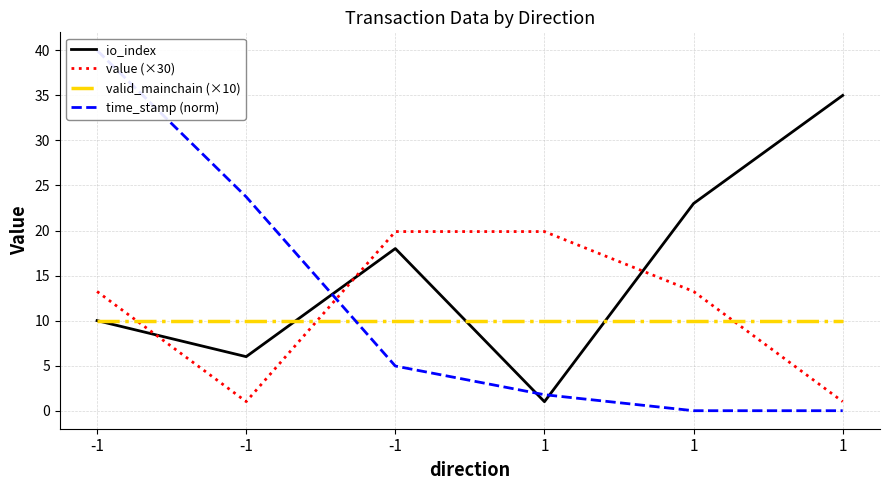

At which label does time_stamp (norm) reach its minimum?

1